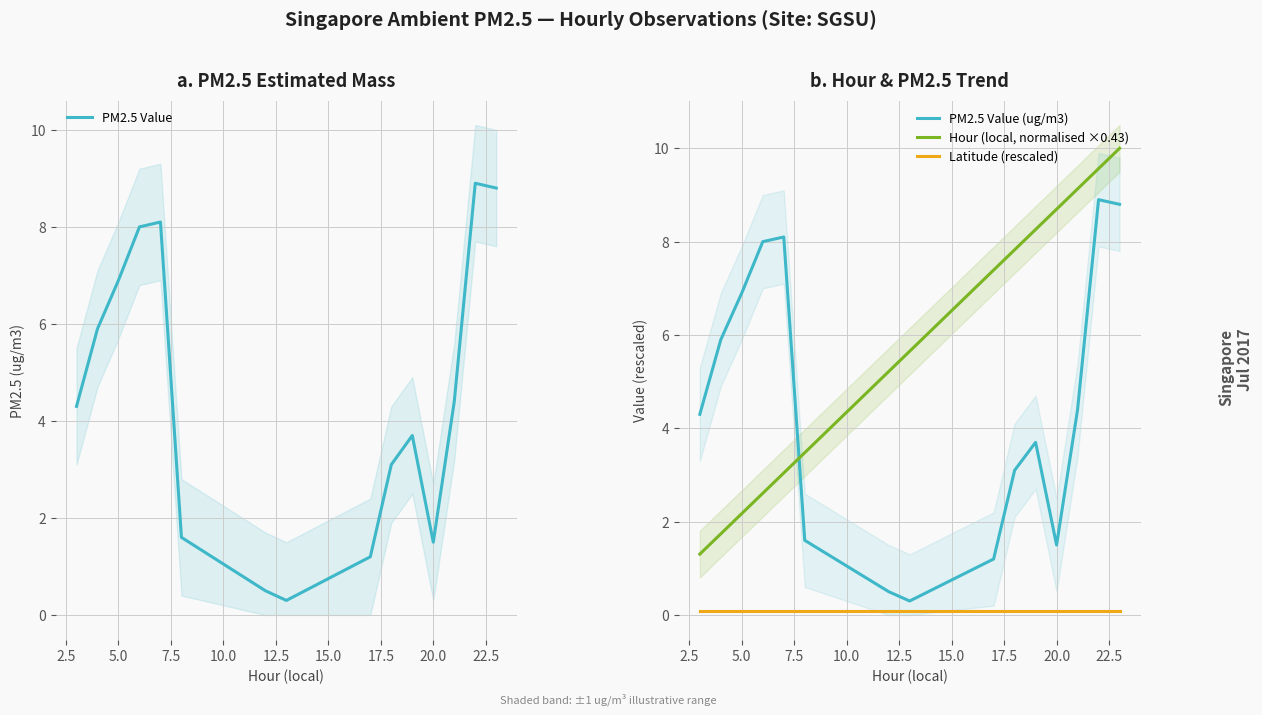

How many lines are shown in the chart?

4